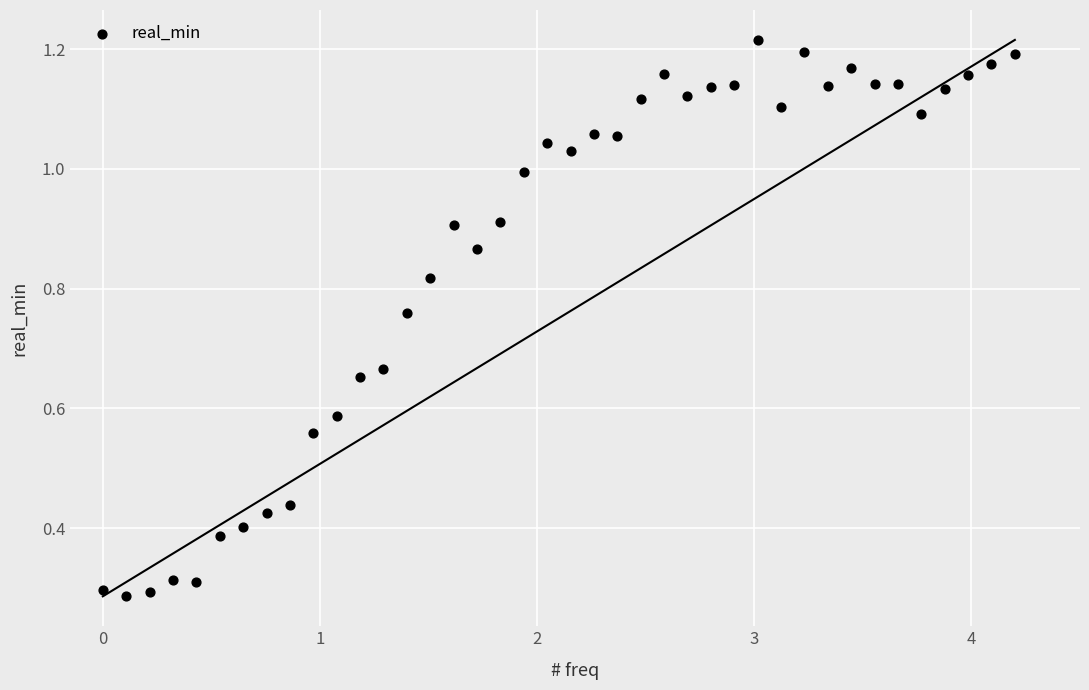

What is the range of X values (max minus min)?

4.2